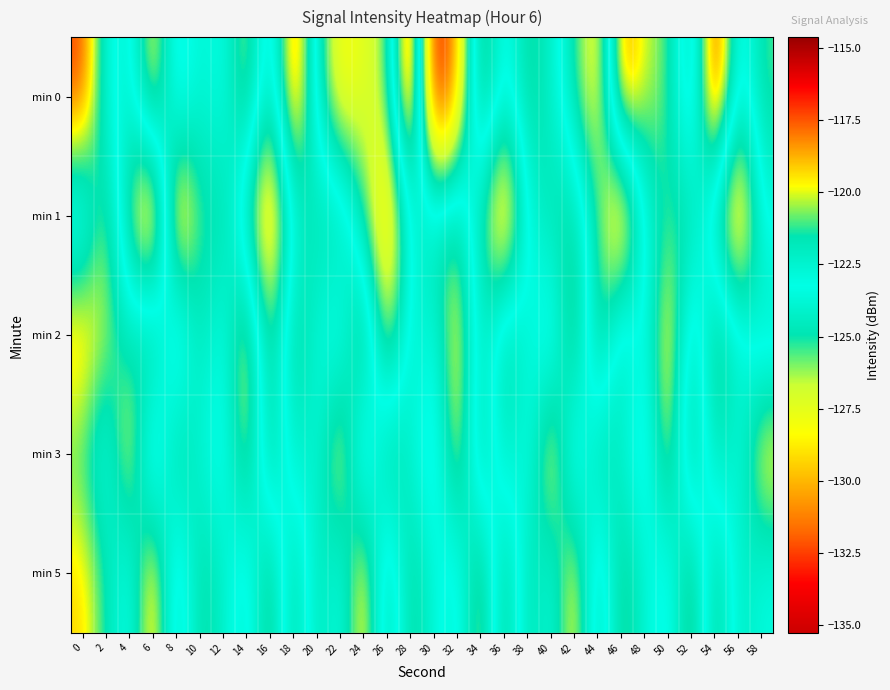

What is the greatest value displayed?

-114.6